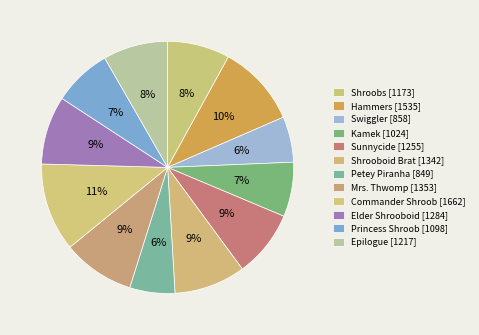

Count the number of slices in the pie.

12